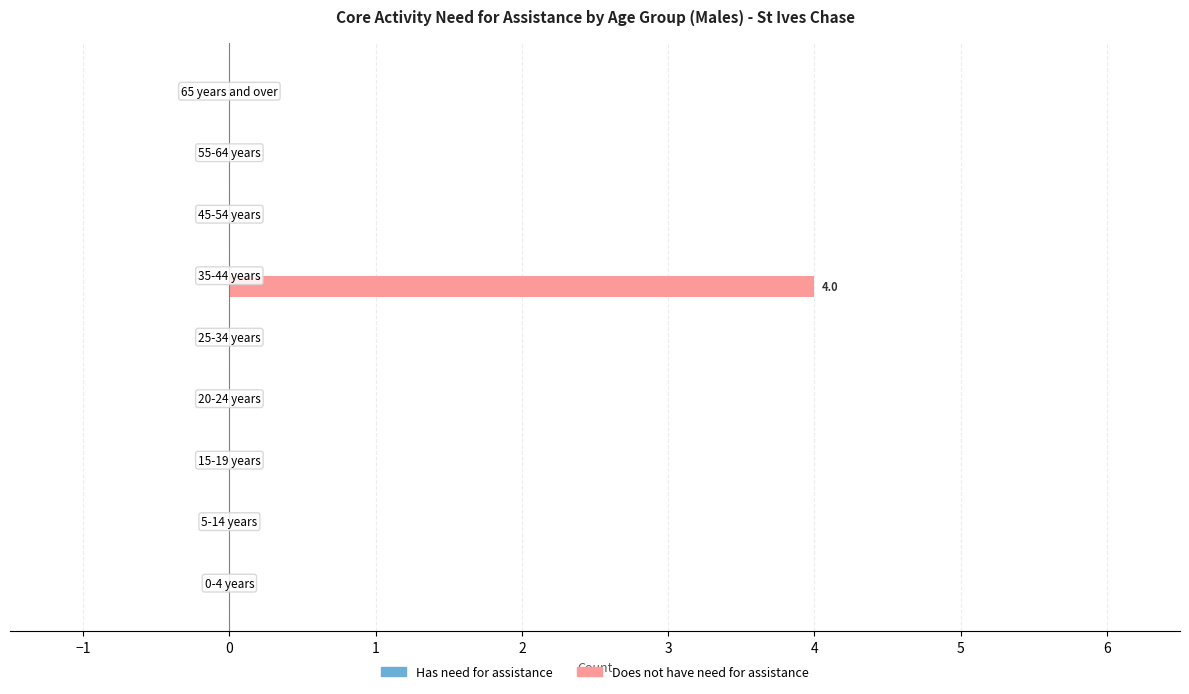

What is the sum of all values?

4